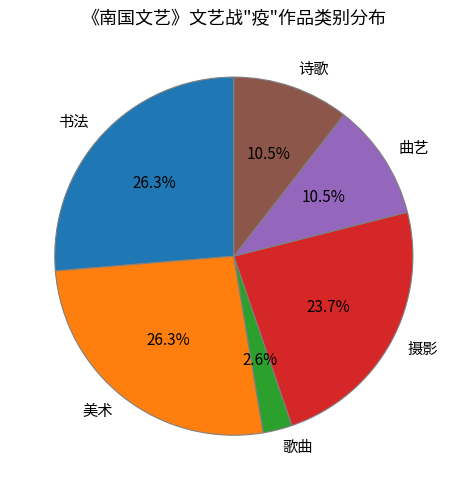

Which has a higher value, 美术 or 曲艺?

美术